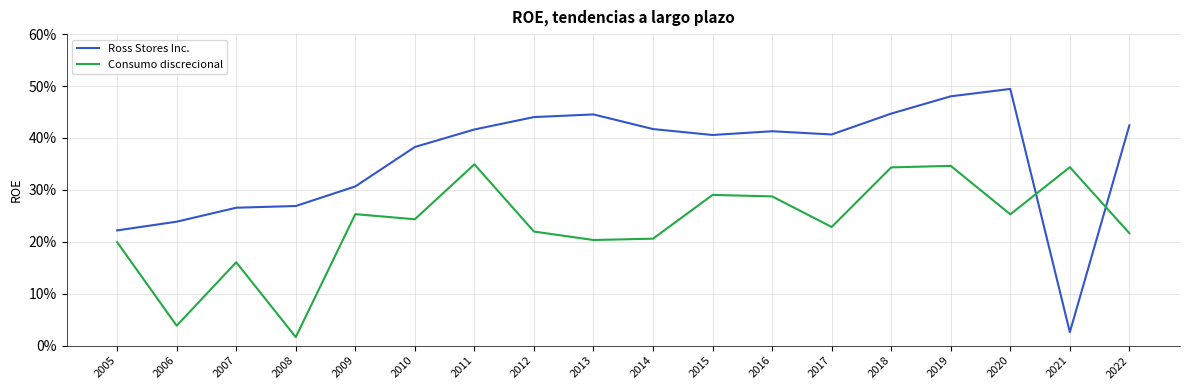

What is the value of the Consumo discrecional point at the 5th from the left?

0.3